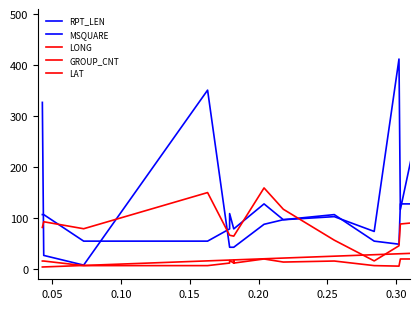

How many data points in RPT_LEN are less than 97?

20